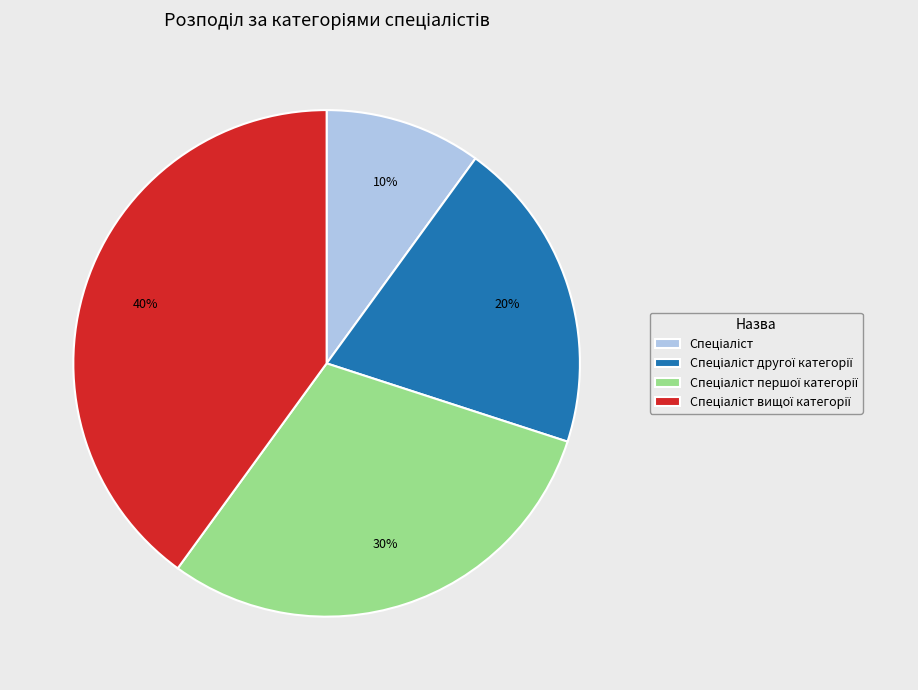

To the nearest percent, what is the average slice percentage?

25%